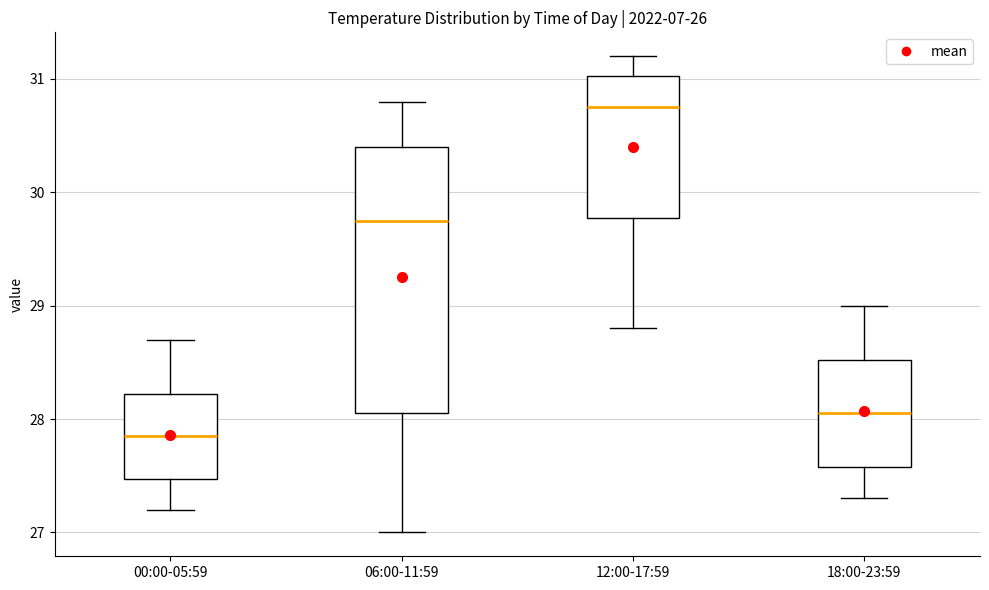

Reading left to right, read every box against the y-axis: the position of its median line, the range the box covers, and the ends of its whiskers. The values are not printed on the chart, so give them approximately, as read against the axis.

00:00-05:59: median 27.9, box 27.5 to 28.2, whiskers 27.2 to 28.7
06:00-11:59: median 29.8, box 28.1 to 30.4, whiskers 27.0 to 30.8
12:00-17:59: median 30.8, box 29.8 to 31.0, whiskers 28.8 to 31.2
18:00-23:59: median 28.1, box 27.6 to 28.5, whiskers 27.3 to 29.0